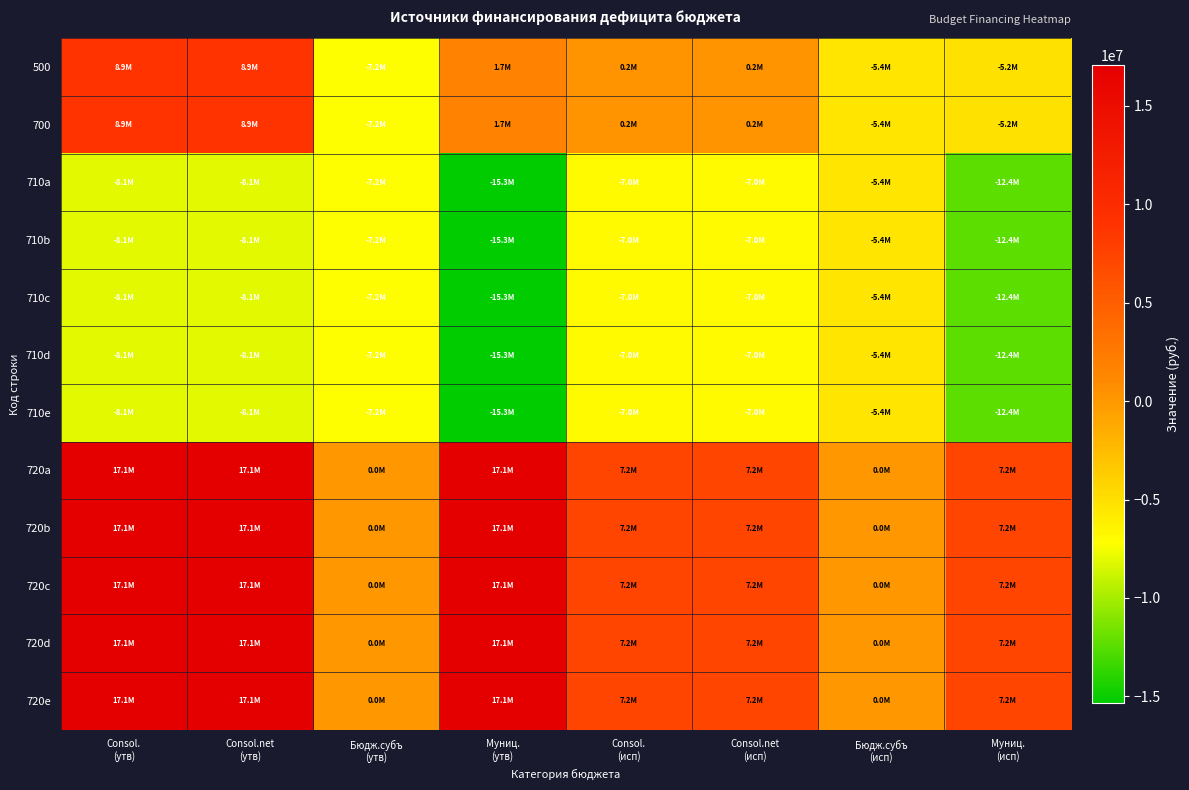

At Бюдж.субъ (исп), list the series in order from smallest to largest.

500, 700, 710a, 710b, 710c, 710d, 710e, 720a, 720b, 720c, 720d, 720e